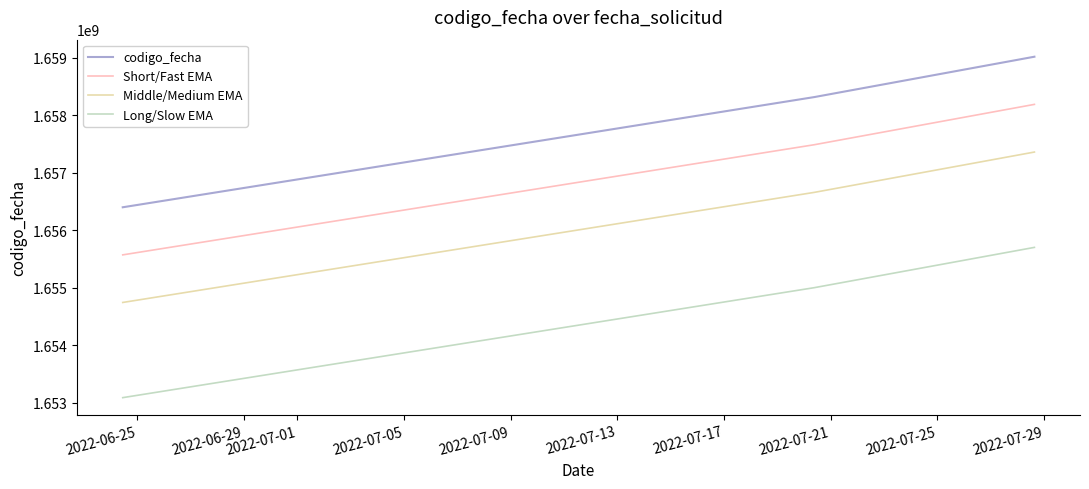

What is the minimum value for Middle/Medium EMA?

1654745863.7